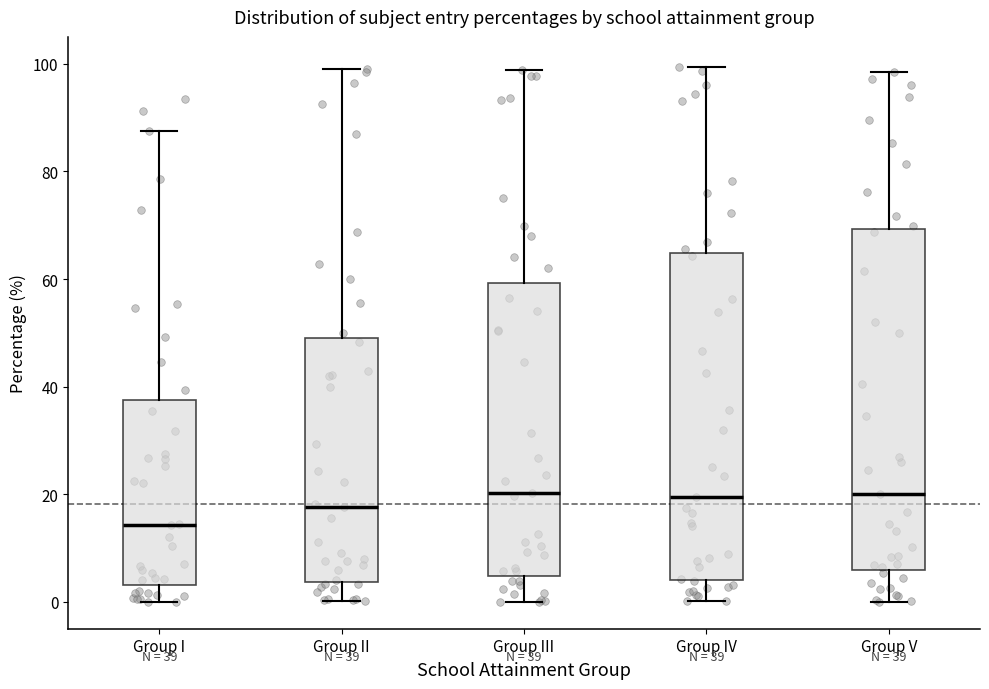

Which box is the tallest, from its lower edge to its upper edge?

Group V